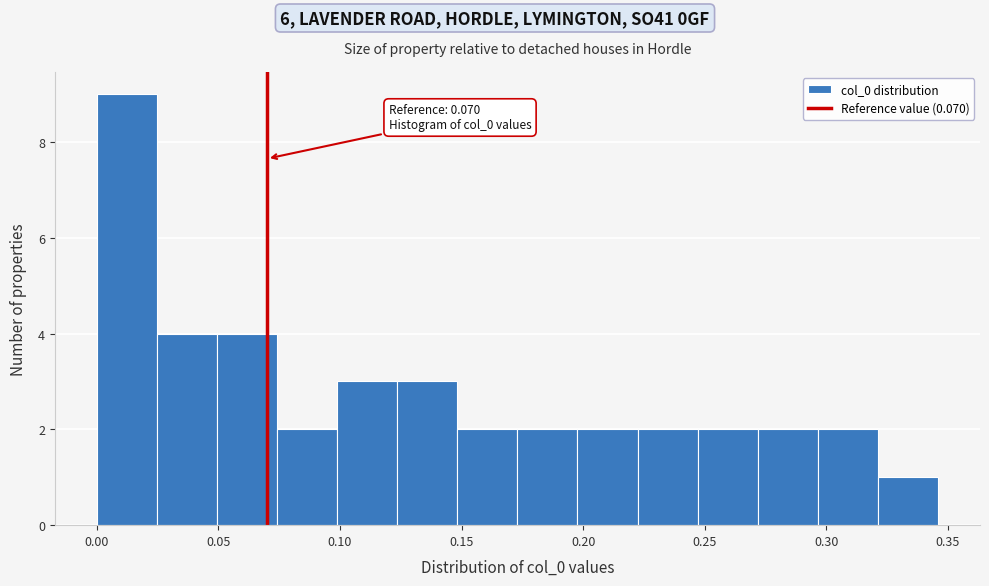

Which range on the x-axis has the tallest bar?

0.000 to 0.025